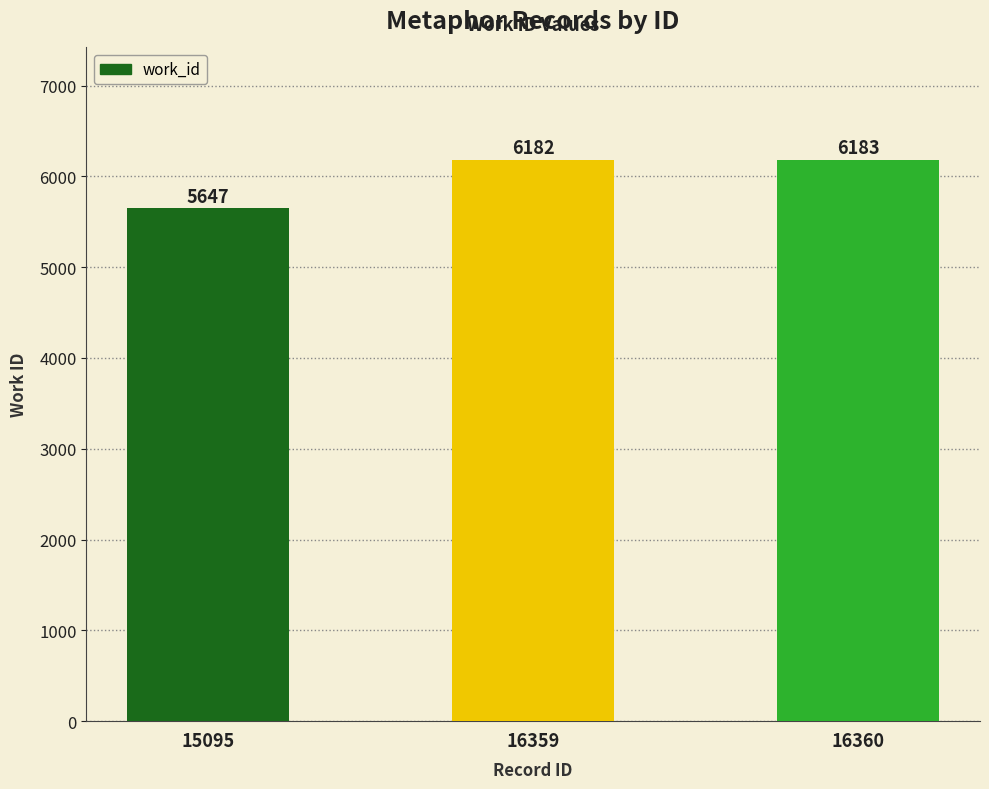

Where is the data nearest to the value 5915?

16359